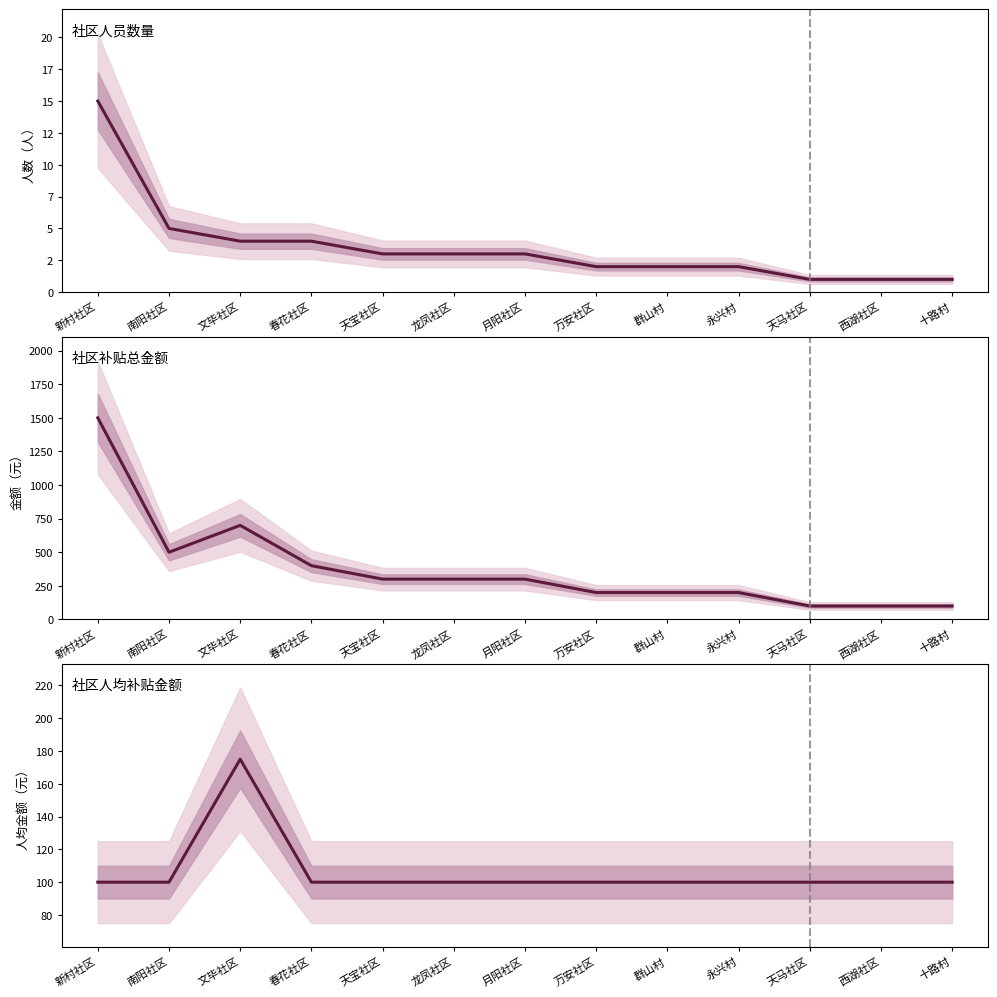

Rank the categories by 社区人均补贴金额 value from lowest to highest.

新村社区, 南阳社区, 春花社区, 天宝社区, 龙凤社区, 月阳社区, 万安社区, 群山村, 永兴村, 天马社区, 西湖社区, 十路村, 文毕社区